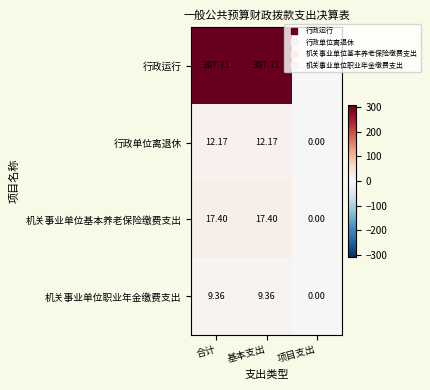

Which category has the lowest value in the 行政单位离退休 series?

项目支出